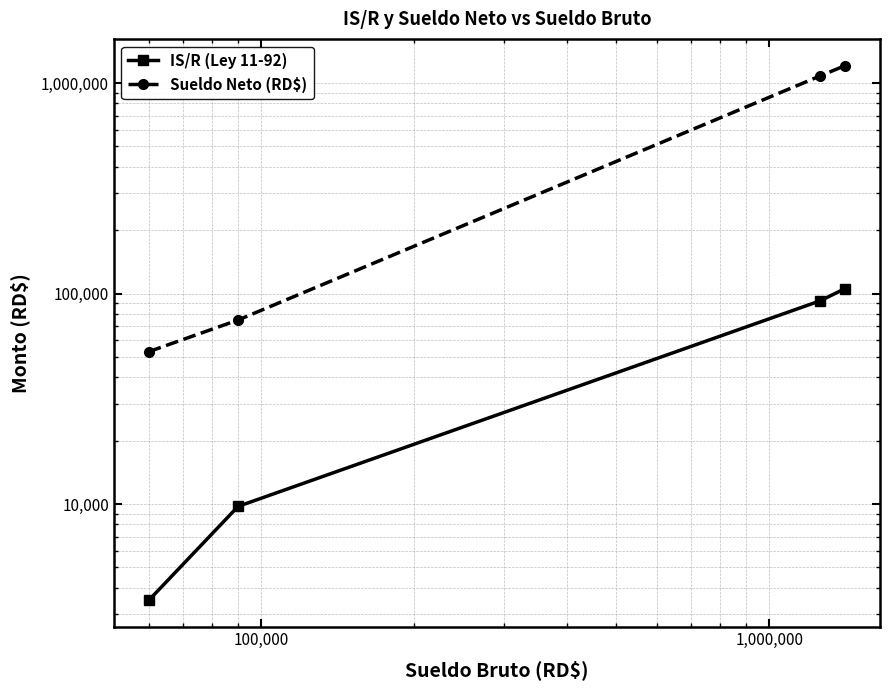

What is the average value of the IS/R (Ley 11-92) series?

52858.8